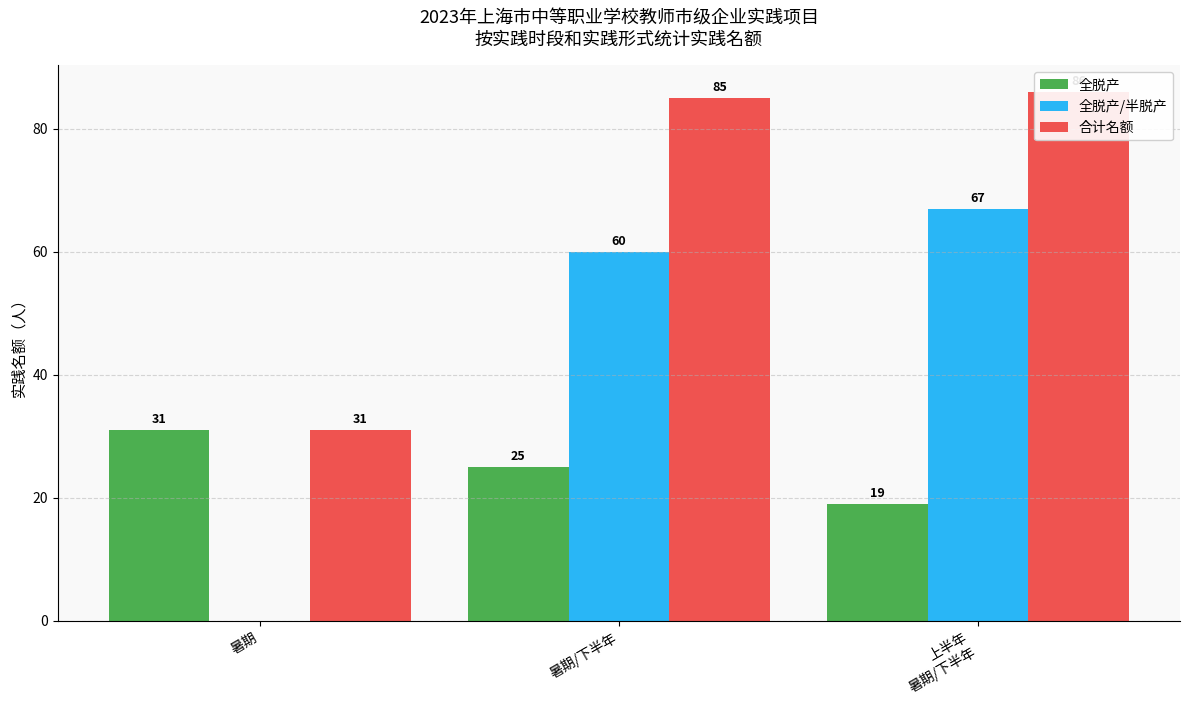

What is the label of the 3rd bar from the left?

上半年
暑期/下半年